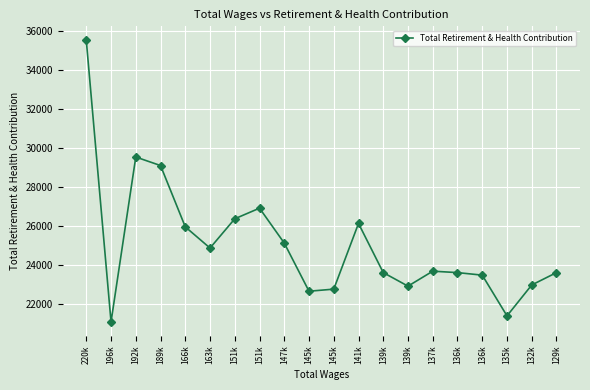

How many data points are less than 23704?

10